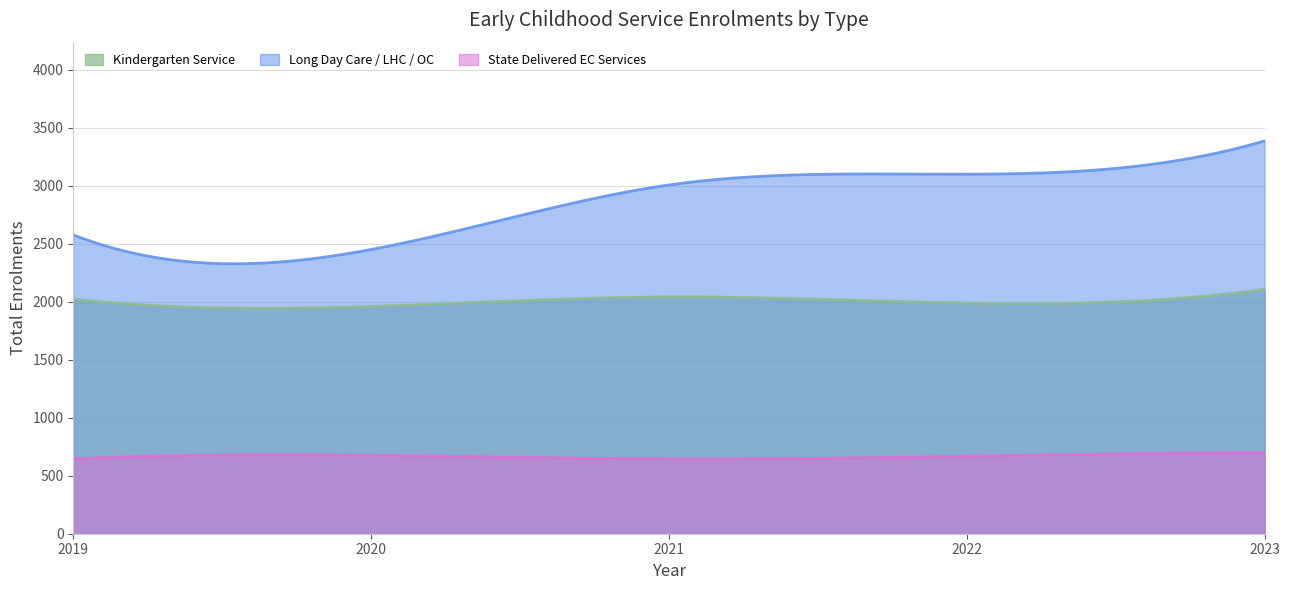

Is the value of Long Day Care / LHC / OC at 2019 greater than the value of Kindergarten Service at 2021?

Yes